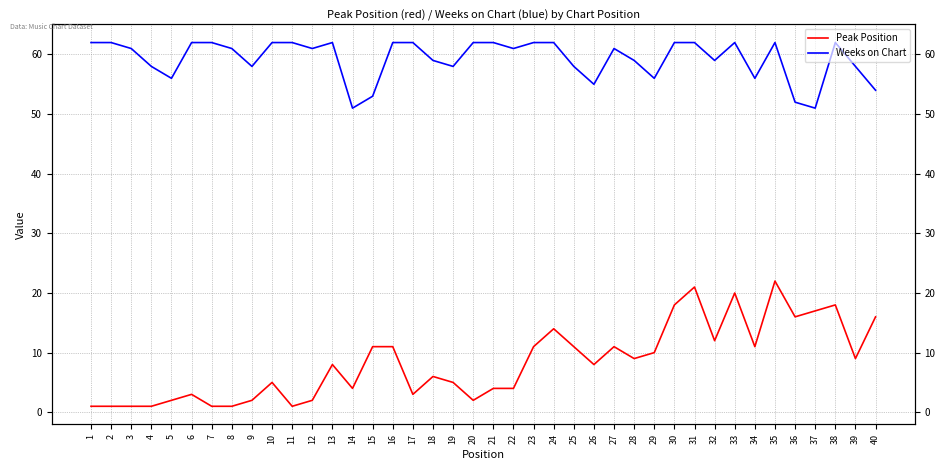

Read the Weeks on Chart value at 35.

62